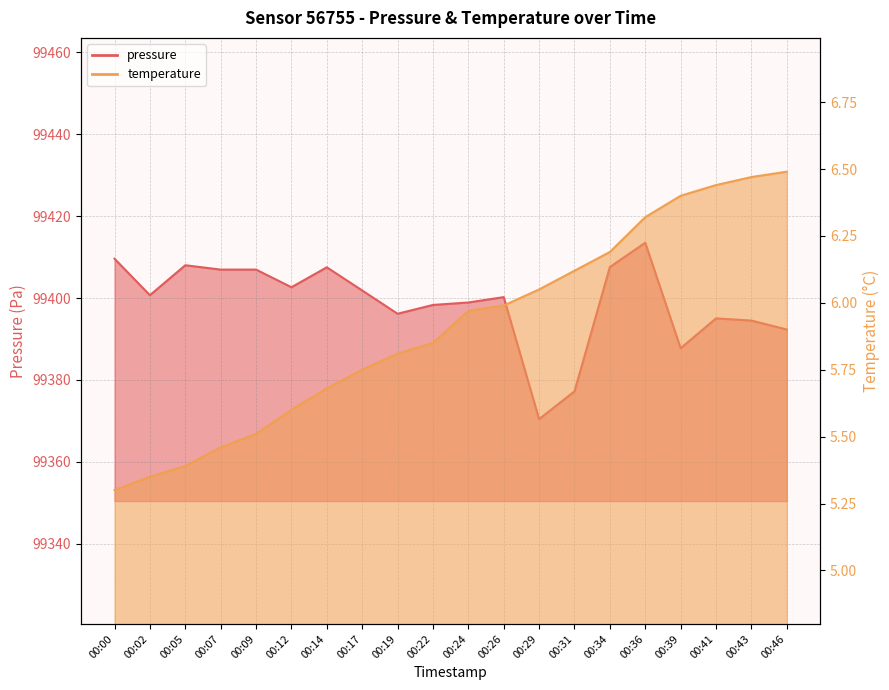

True or false: temperature and pressure intersect in this chart.

False